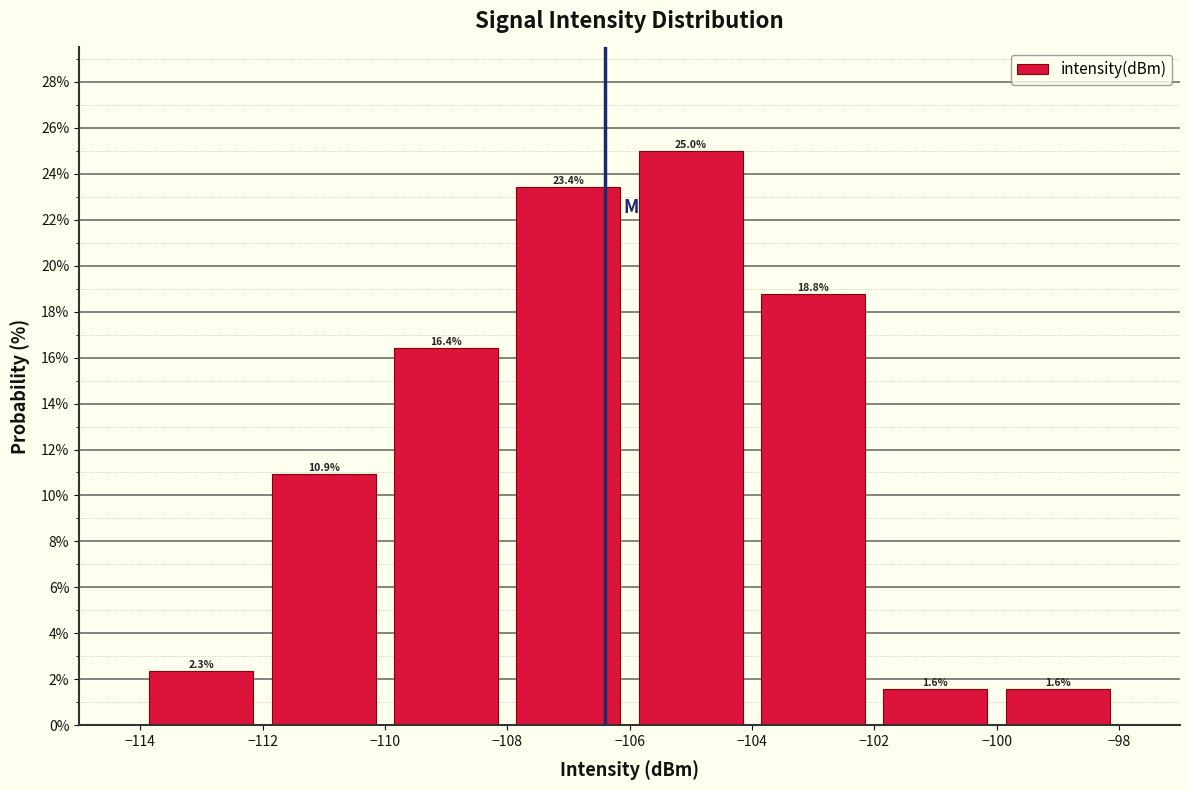

Which range on the x-axis has the tallest bar?

-106 to -104